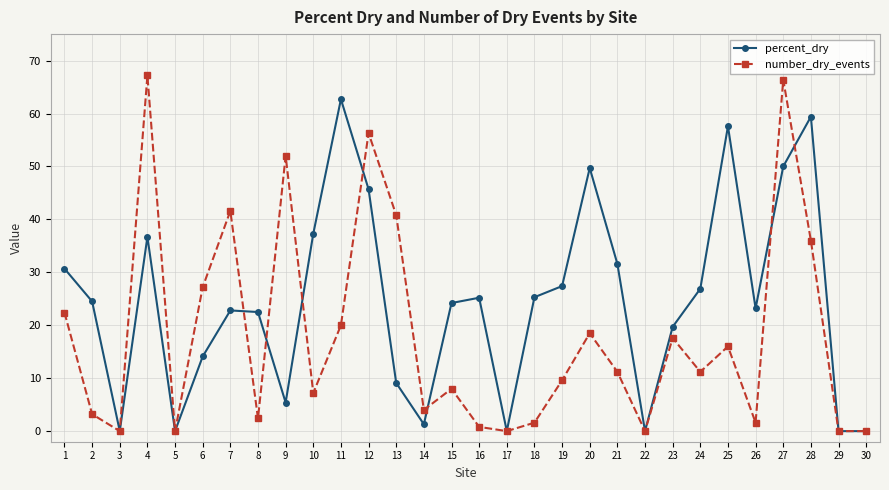

Where is the first local minimum for percent_dry?

3